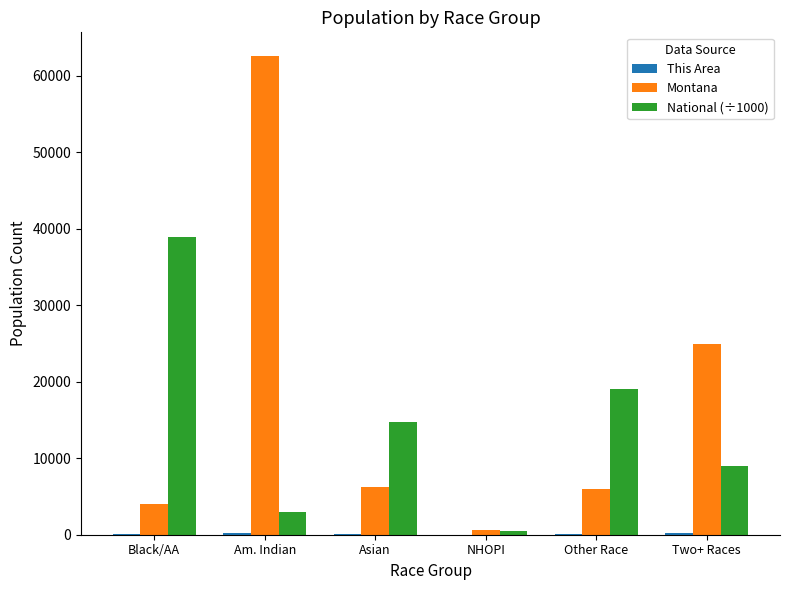

Is it true that National (÷1000) equals 9690.7 at Asian?

False